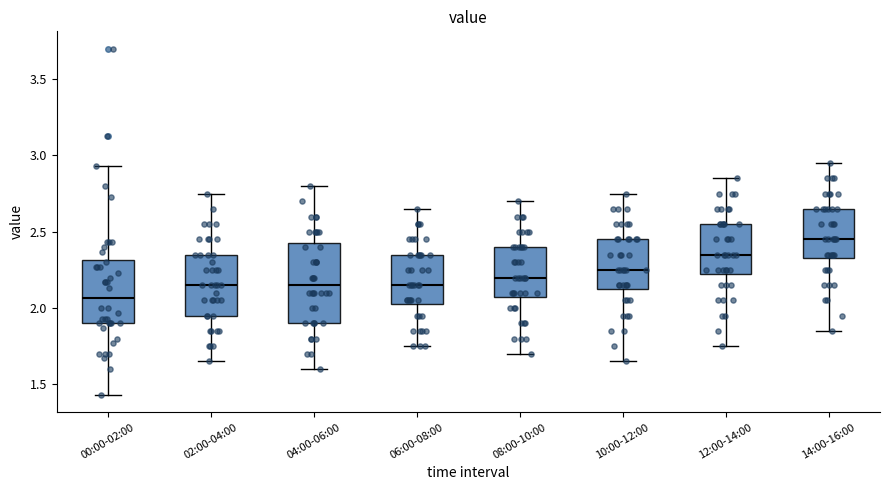

Reading left to right, transcribe this box plot: for each box, give where its median line is, the range the box spans, and where its two whiskers end, as read against the y-axis. The values are not printed on the chart, so give them approximately, as read against the axis.

00:00-02:00: median 2.05, box 1.90 to 2.30, whiskers 1.45 to 2.95
02:00-04:00: median 2.15, box 1.95 to 2.35, whiskers 1.65 to 2.75
04:00-06:00: median 2.15, box 1.90 to 2.45, whiskers 1.60 to 2.80
06:00-08:00: median 2.15, box 2.05 to 2.35, whiskers 1.75 to 2.65
08:00-10:00: median 2.20, box 2.10 to 2.40, whiskers 1.70 to 2.70
10:00-12:00: median 2.25, box 2.15 to 2.45, whiskers 1.65 to 2.75
12:00-14:00: median 2.35, box 2.25 to 2.55, whiskers 1.75 to 2.85
14:00-16:00: median 2.45, box 2.35 to 2.65, whiskers 1.85 to 2.95